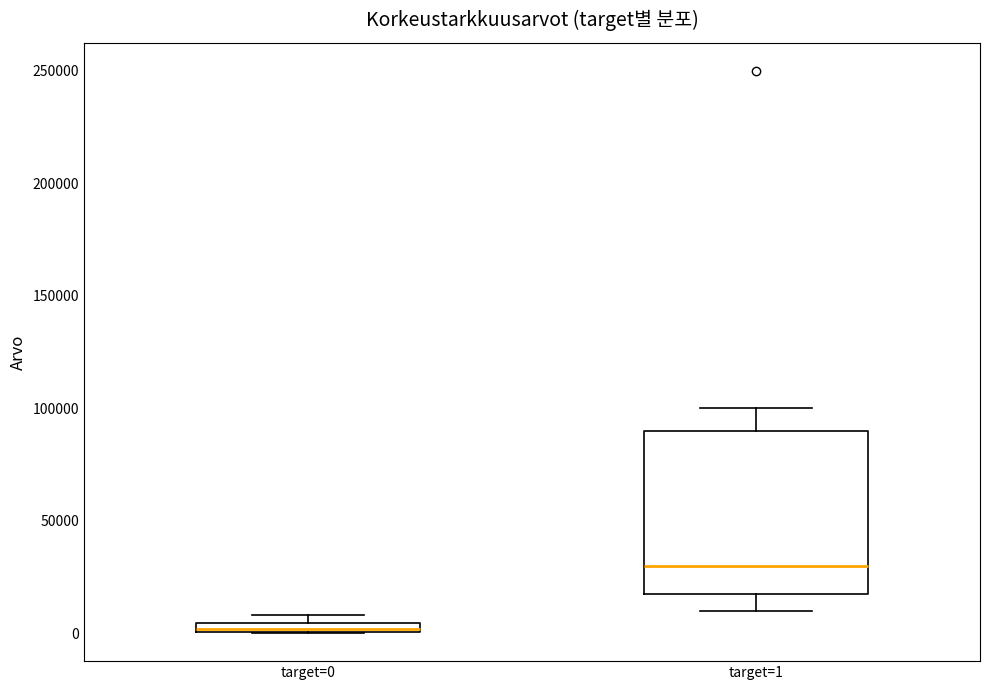

Where is the lower edge of the box for target=1 on the y-axis? The values are not printed on the chart, so give them approximately, as read against the axis.

20000